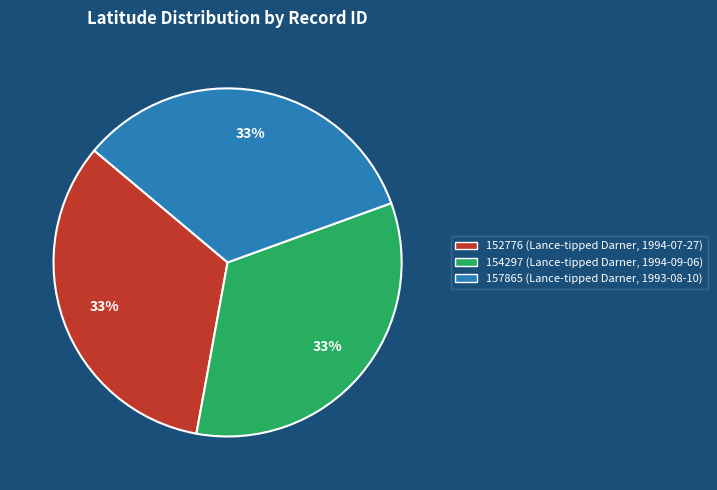

Approximately how many times larger is the value at 152776 (Lance-tipped Darner, 1994-07-27) compared to 154297 (Lance-tipped Darner, 1994-09-06)?

1.0